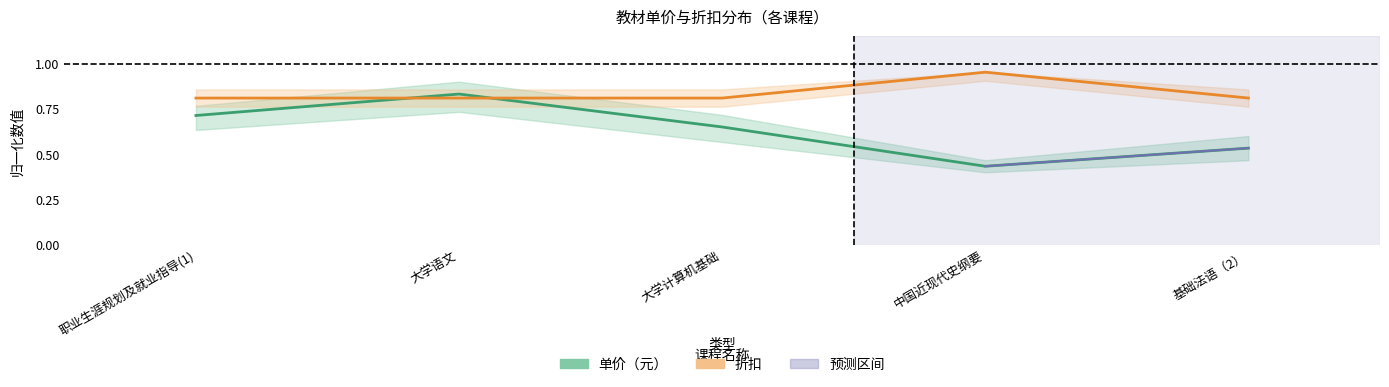

How many distinct data groups are displayed?

2